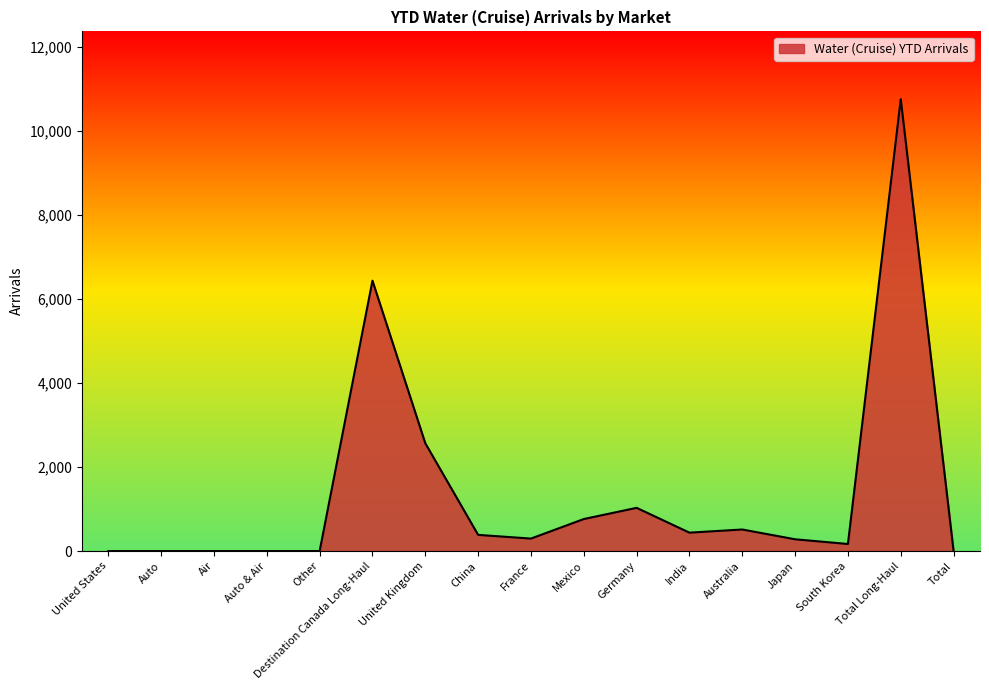

Is it true that the value at Mexico is 762?

True